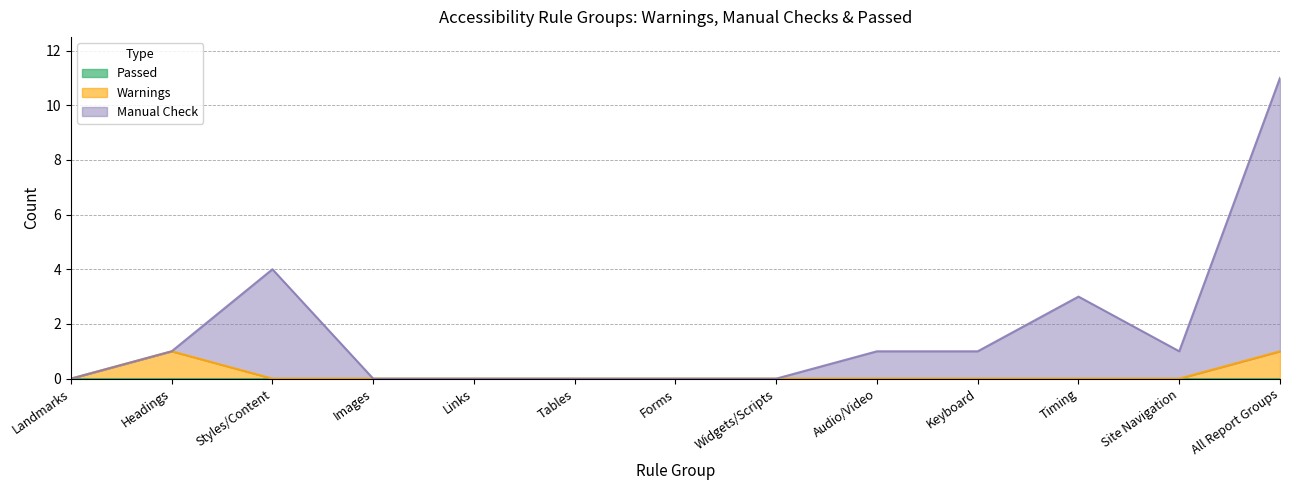

True or false: Warnings and Manual Check intersect in this chart.

False